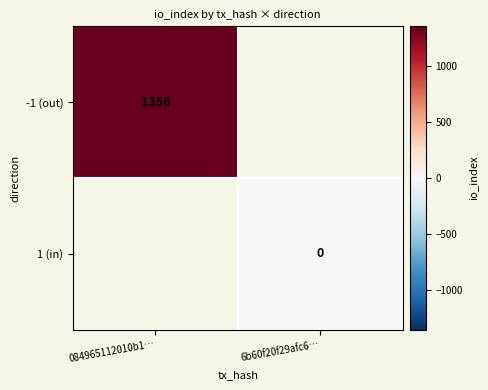

The -1 (out) series shows 1356 at 084965112010b1…. True or false?

True